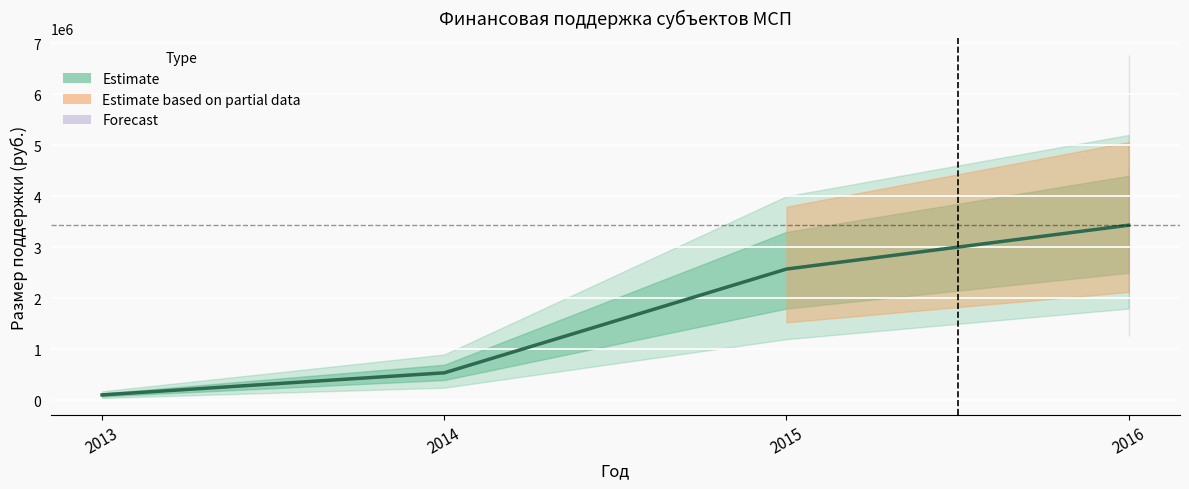

Approximately how many times larger is the value at 2015 compared to 2016?

0.7